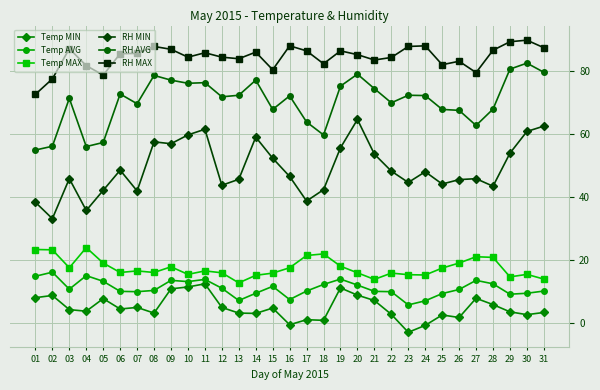

Which series has the largest total across all categories?

RH MAX